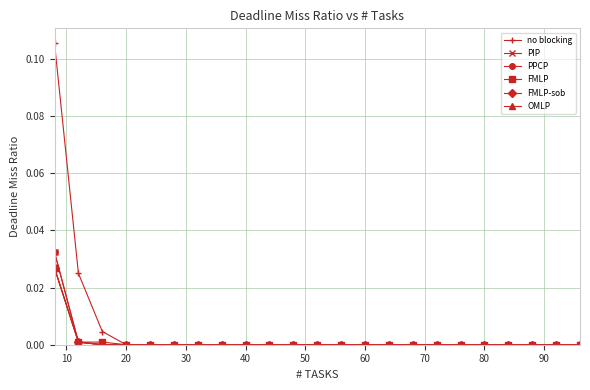

Which series has the largest total across all categories?

no blocking